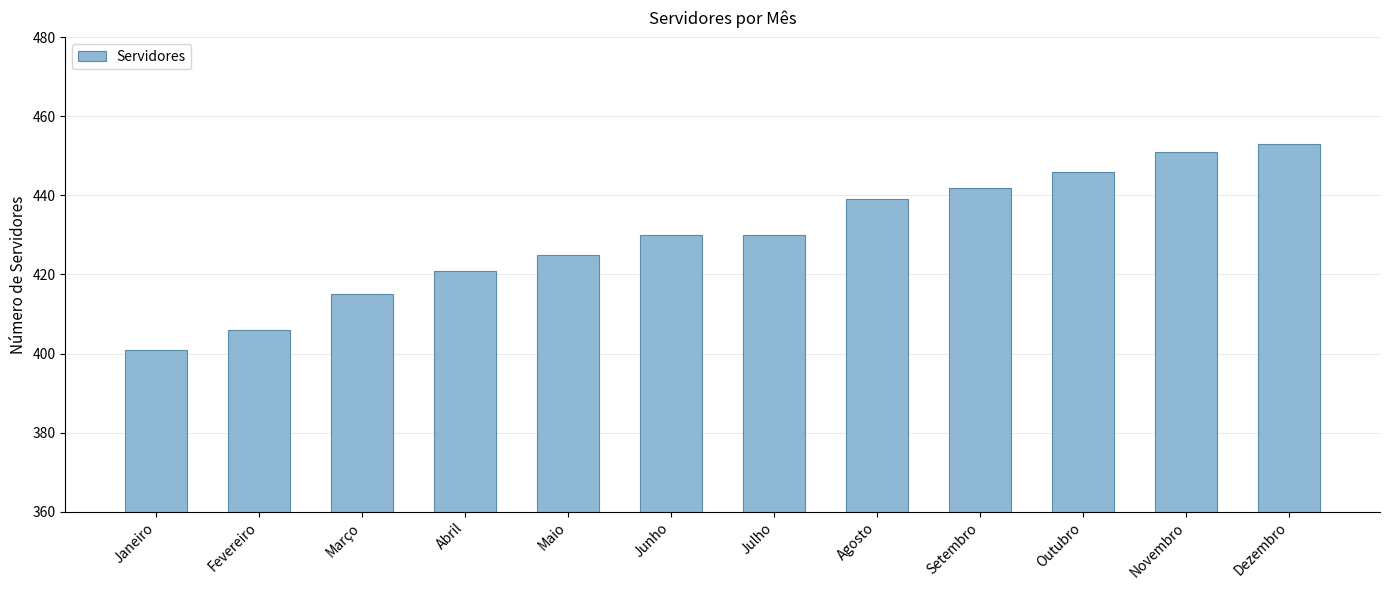

How many series are shown in this chart?

1